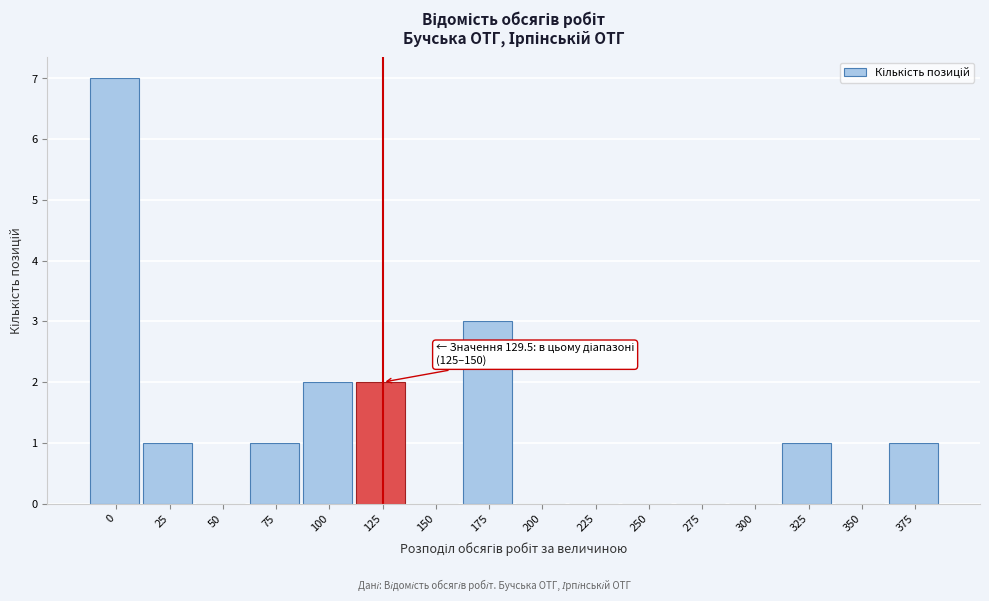

Reading right to left, transcribe all the data shown in this chart.

375=1	350=0	325=1	300=0	275=0	250=0	225=0	200=0	175=3	150=0	125=2	100=2	75=1	50=0	25=1	0=7